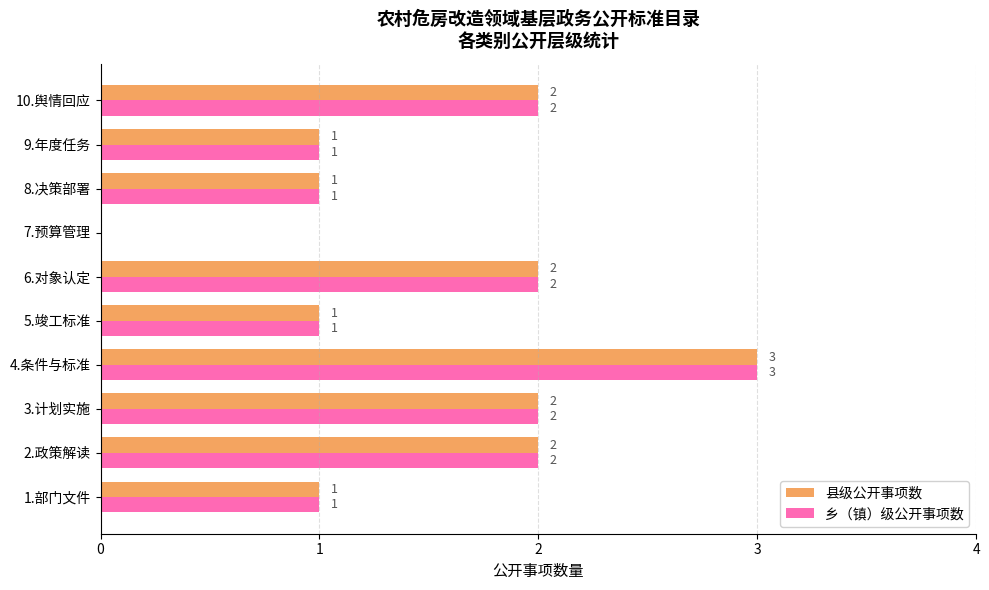

Is it true that 县级公开事项数 equals 0 at 7.预算管理?

True